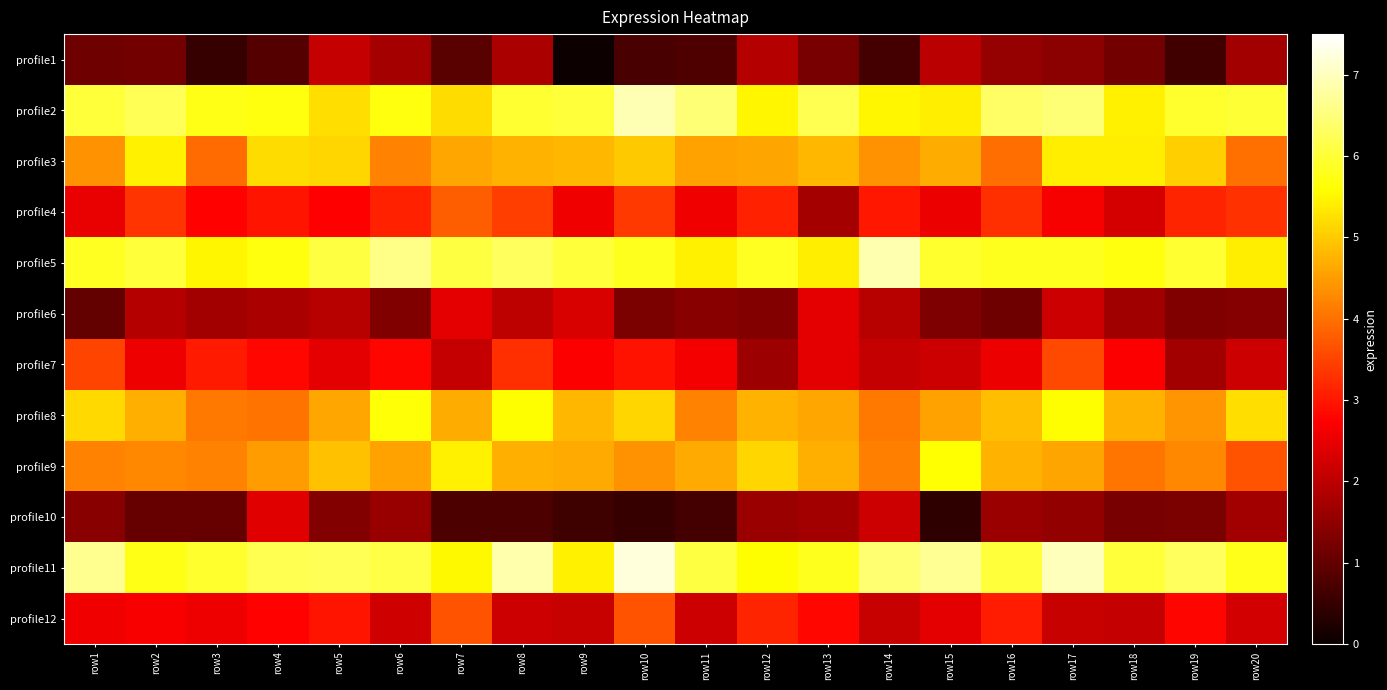

At how many categories does at least one series exceed 0?

20